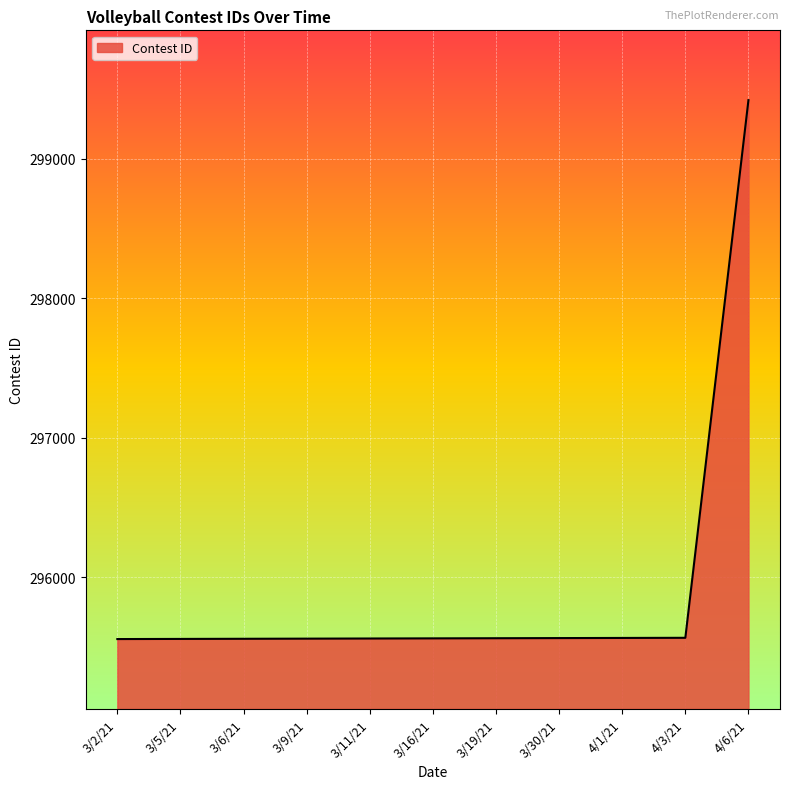

Which has a higher value, 3/19/21 or 4/6/21?

4/6/21